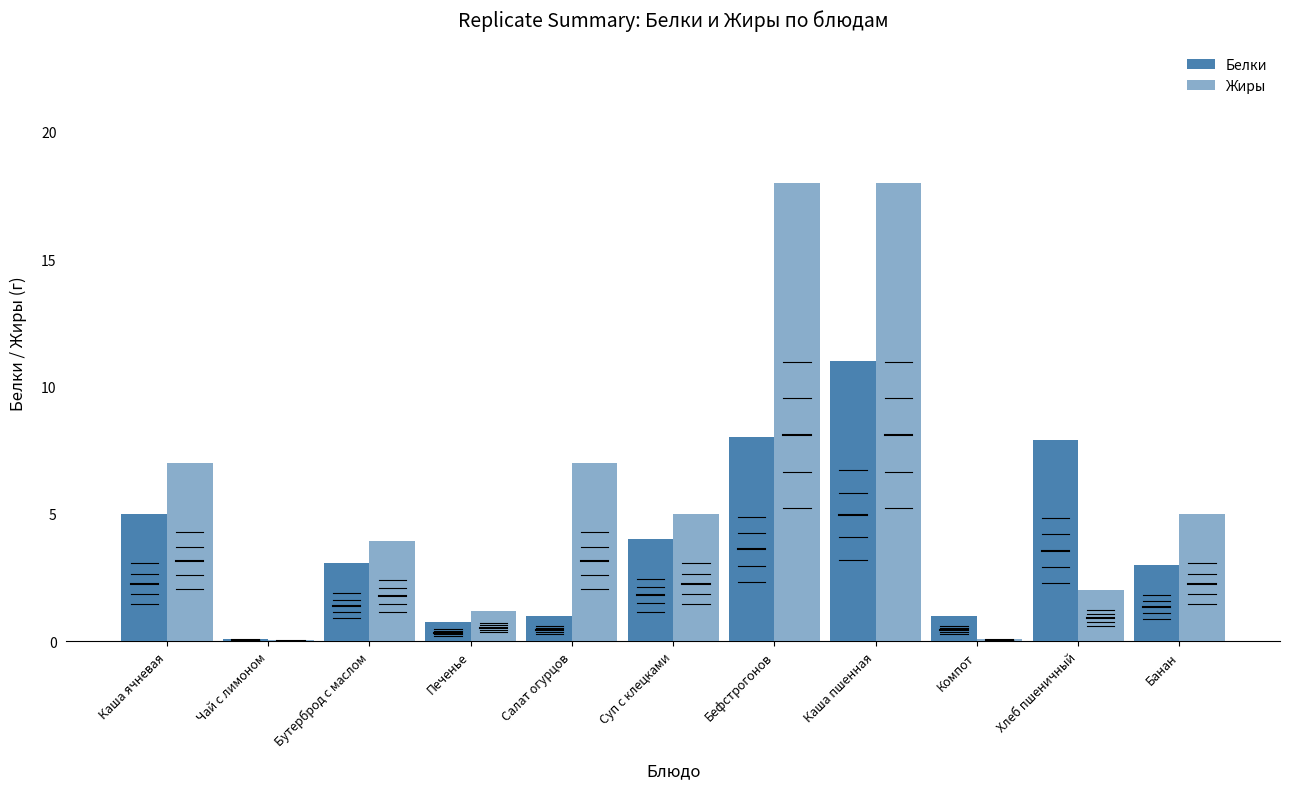

How many categories are shown in the chart?

11